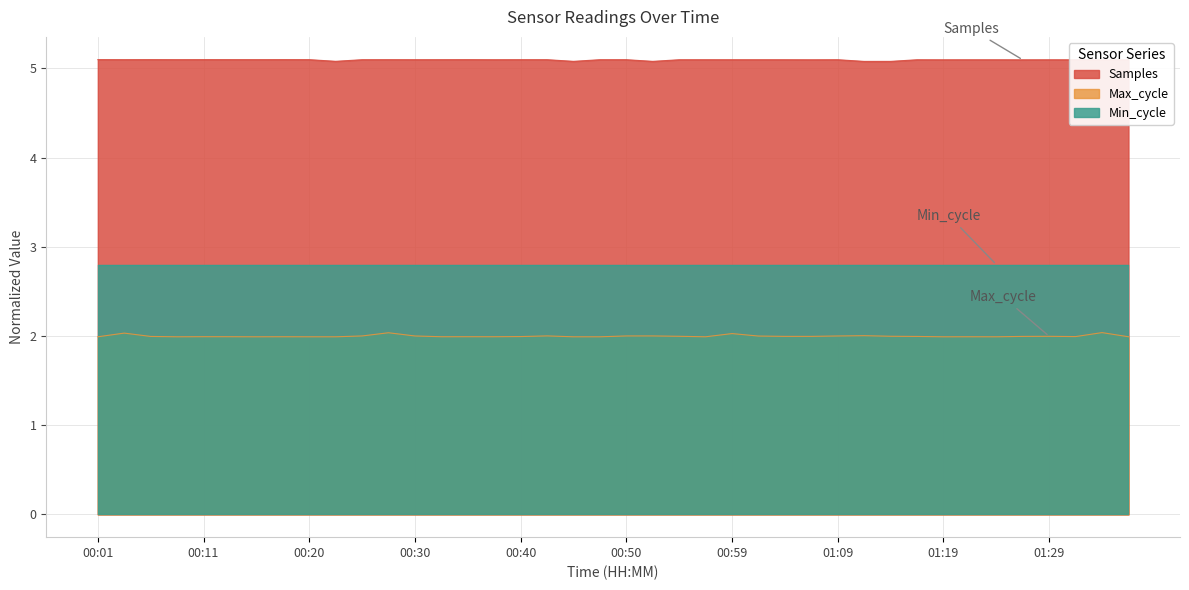

At which label is Max_cycle closest to 2?

00:30